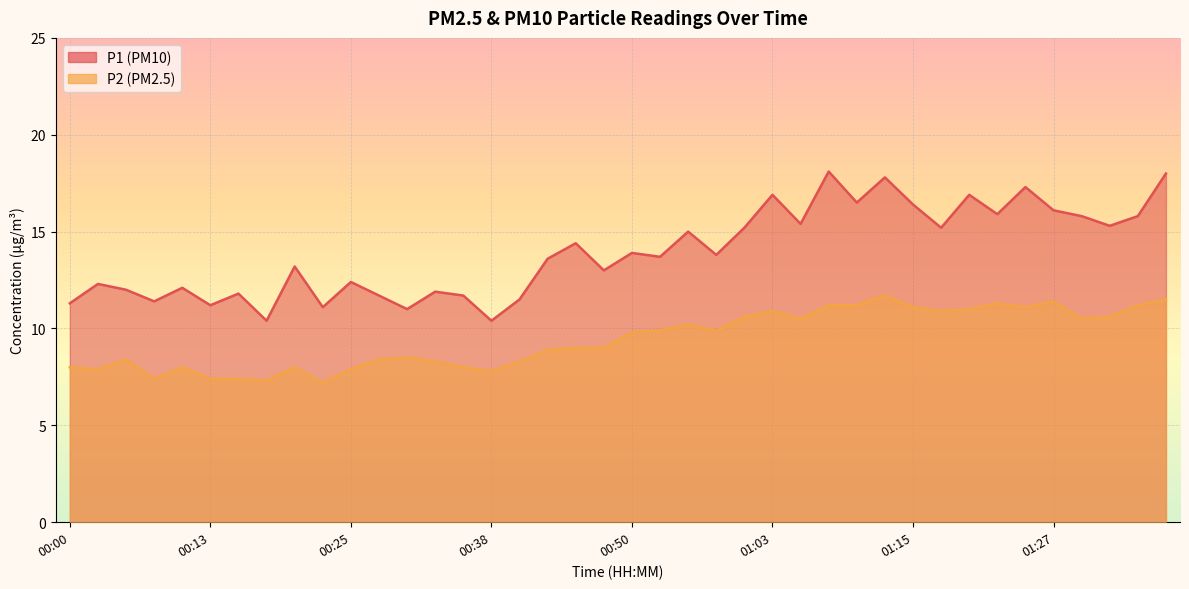

True or false: P1 has a value of 9.0 at 01:05.

False